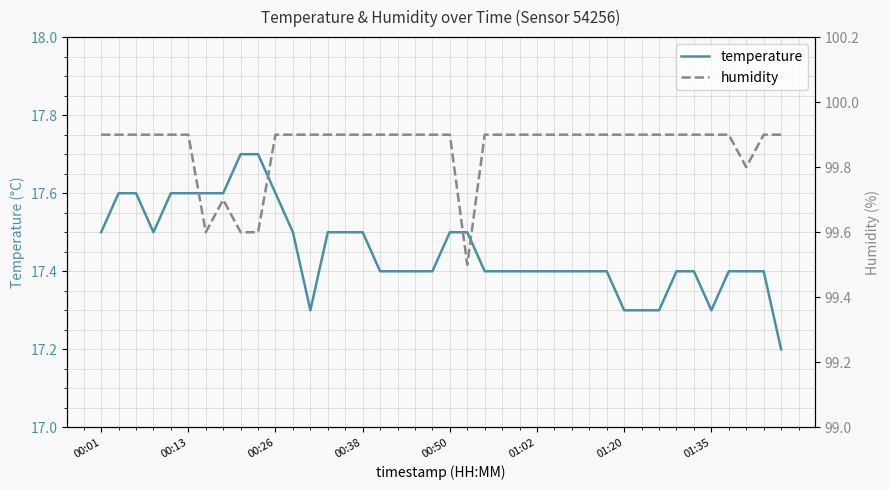

True or false: humidity and temperature intersect in this chart.

False